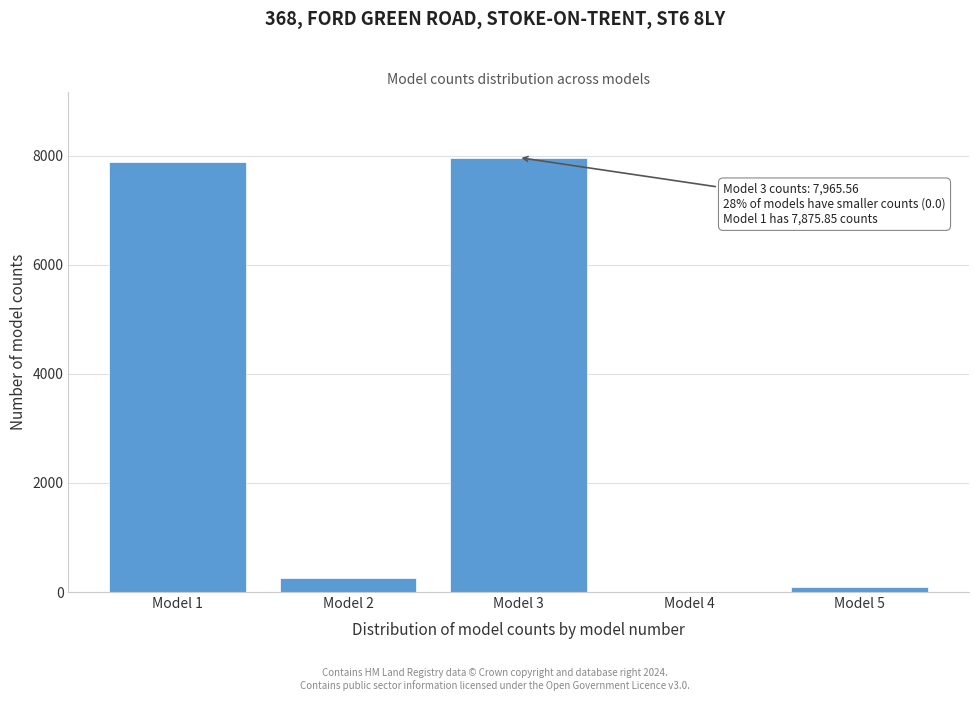

Reading left to right, list all the values displayed in this chart.

Model 1=7875.9	Model 2=261.5	Model 3=7965.6	Model 4=0.0	Model 5=87.4